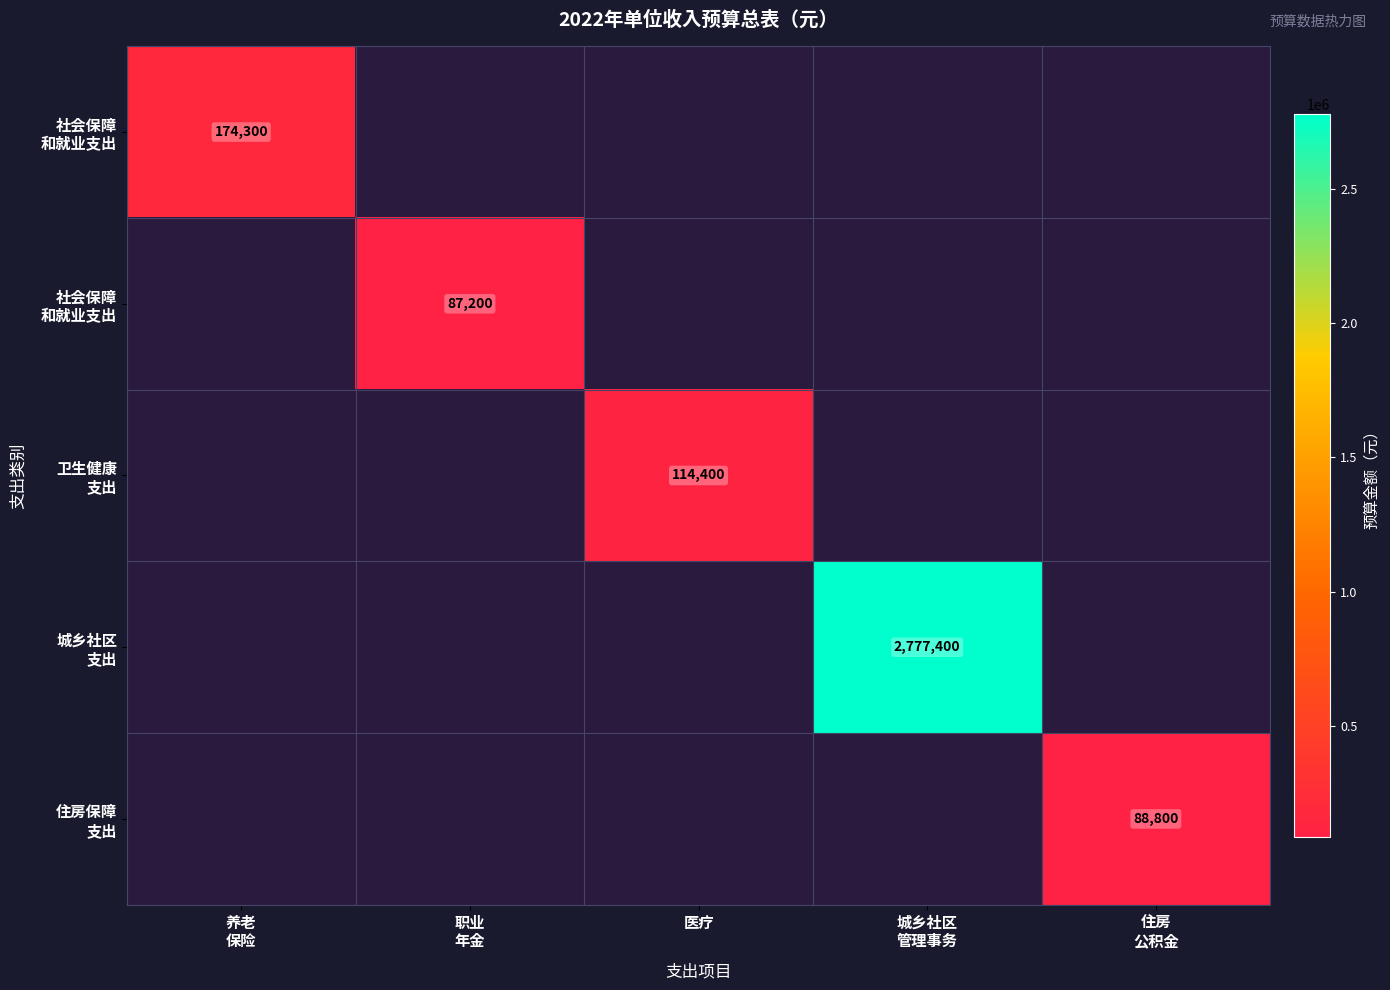

At which category does the chart reach its peak across all series?

城乡社区
管理事务